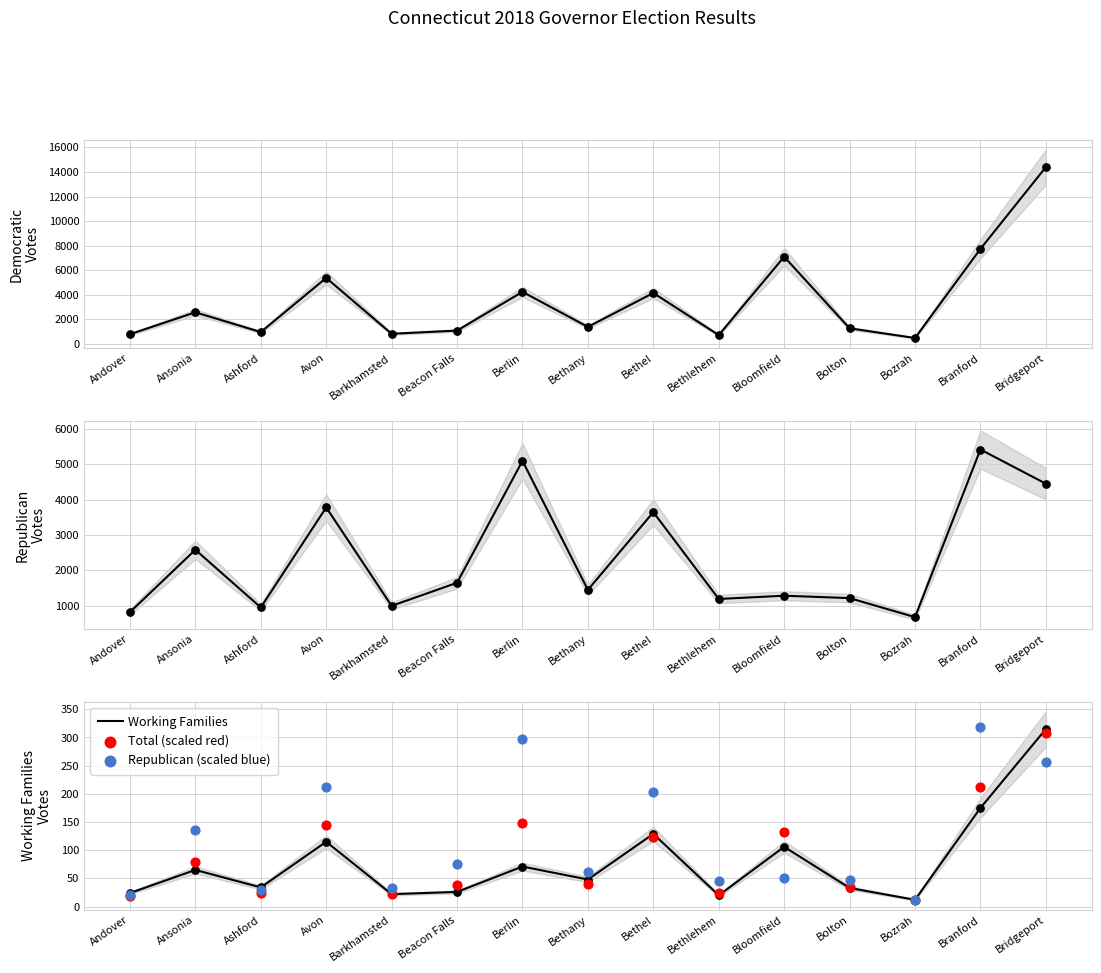

Which series has the widest spread of Y values?

Democratic